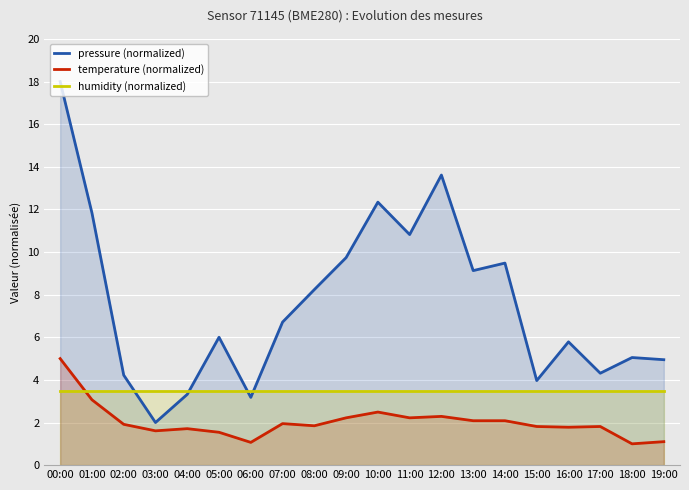

What are all the series names shown in the legend?

pressure (normalized), temperature (normalized), humidity (normalized)